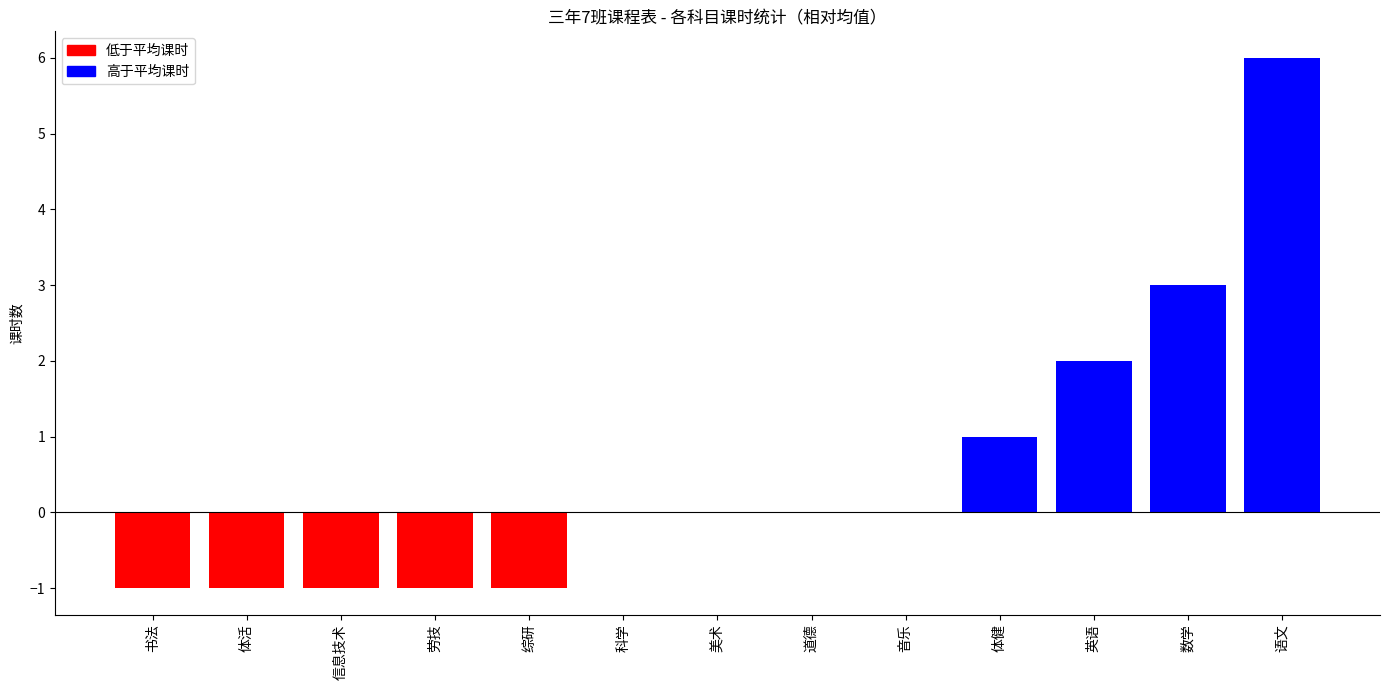

Which category has the highest value across all series?

语文